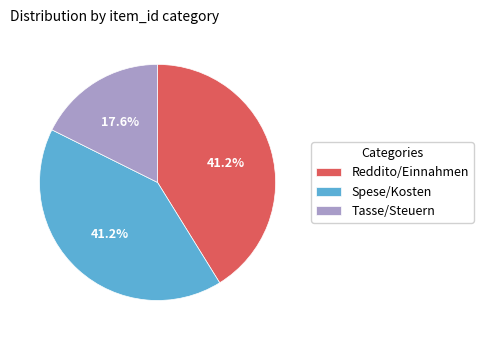

What is the ratio of the value at Spese/Kosten to the value at Reddito/Einnahmen?

1.0